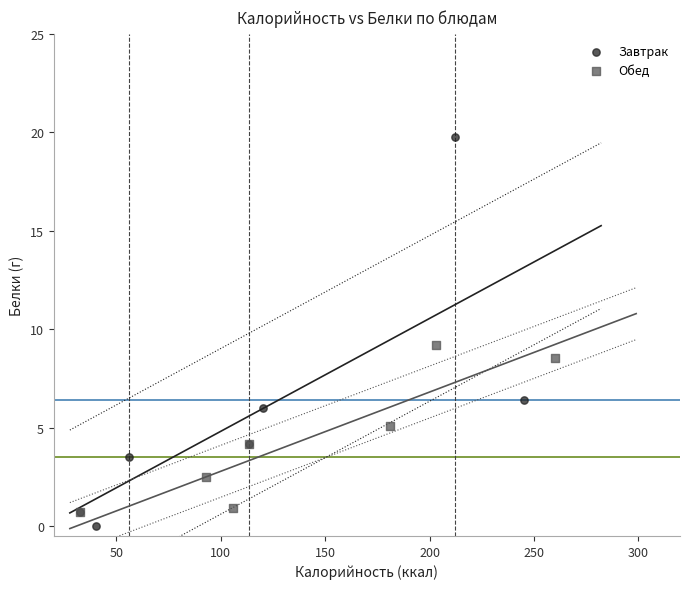

Which series reaches the maximum Y coordinate?

Завтрак